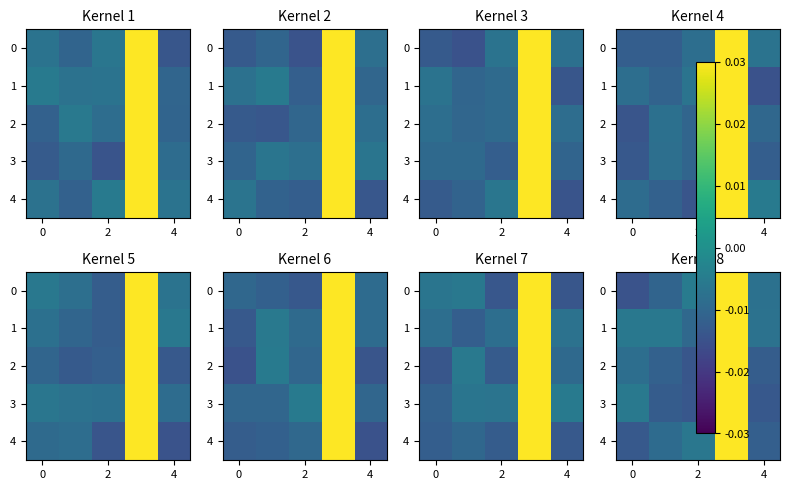

True or false: 0 has a value of -0.0 at 2.

False